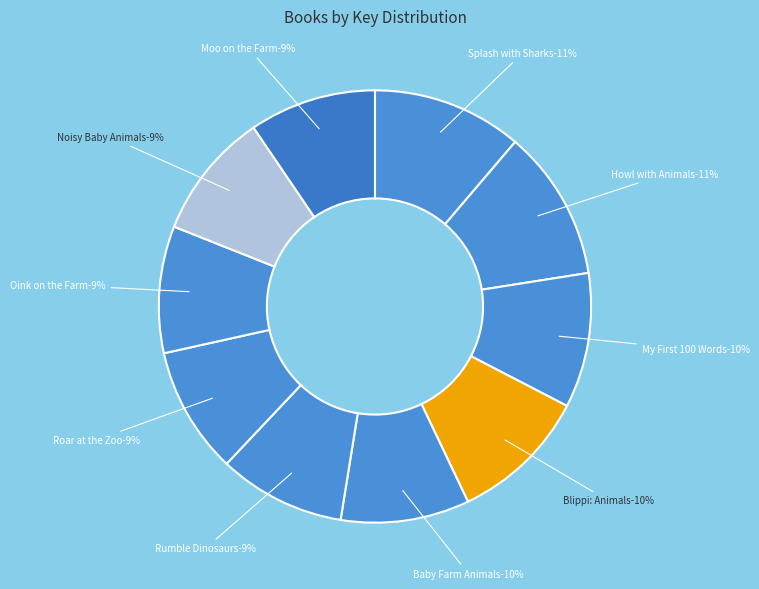

Do Discovery: Baby Farm Animals! and Discovery: Oink on the Farm! together represent more than half of the pie?

No